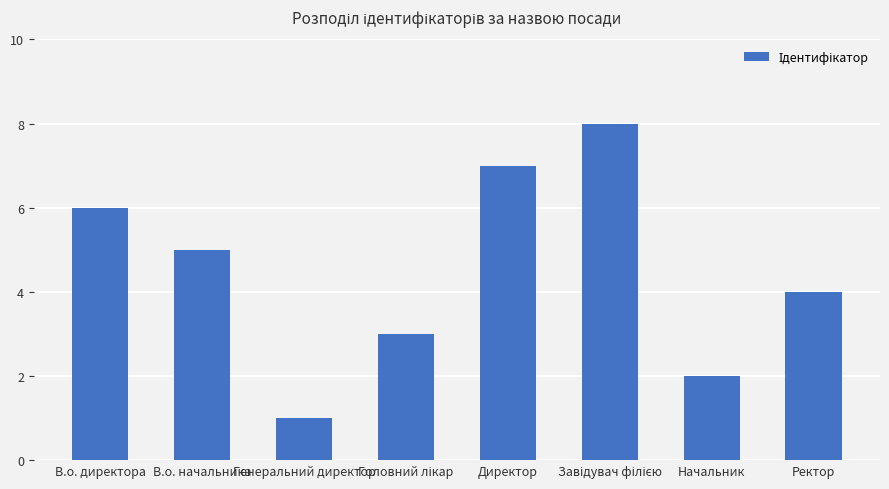

Which has a higher value, Начальник or Директор?

Директор